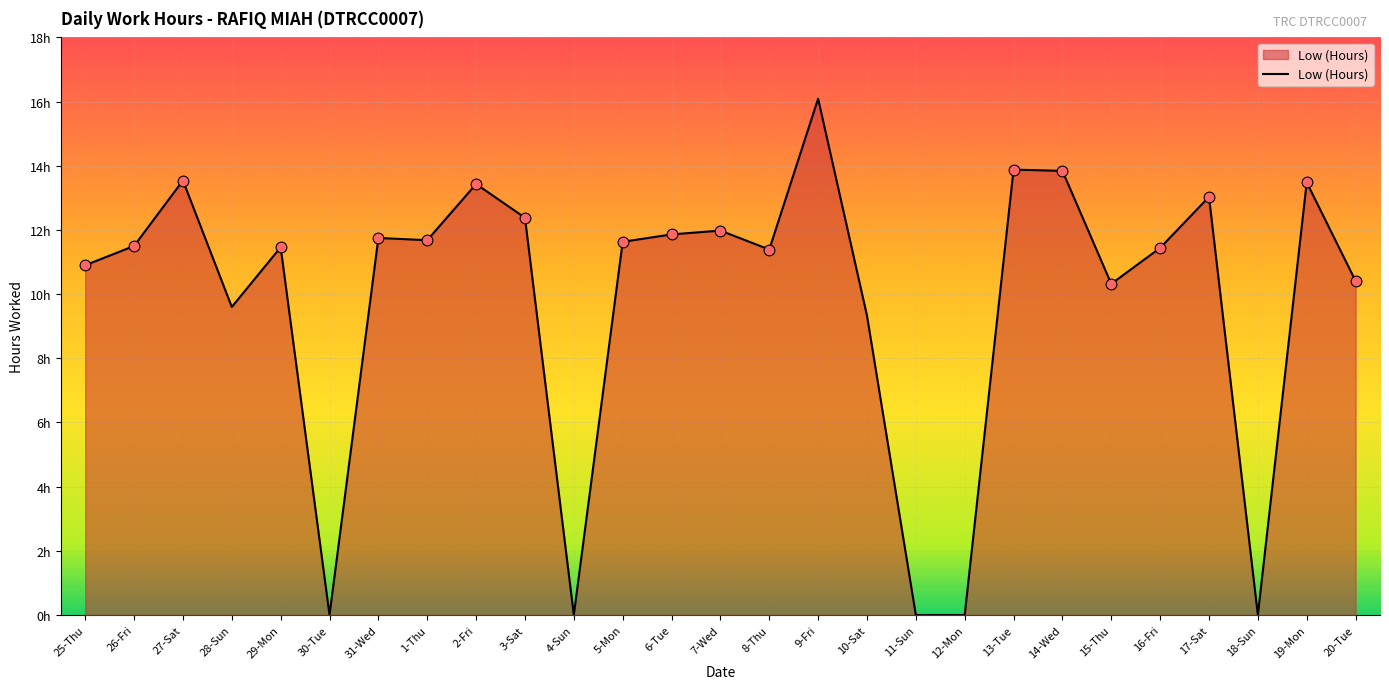

What is the change in value from 25-Thu to 31-Wed?

+0.8